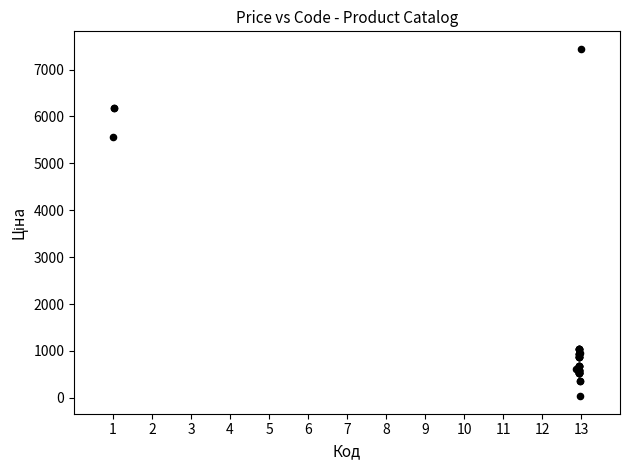

What Y value in the scatter plot is closest to 3738?

5560.3